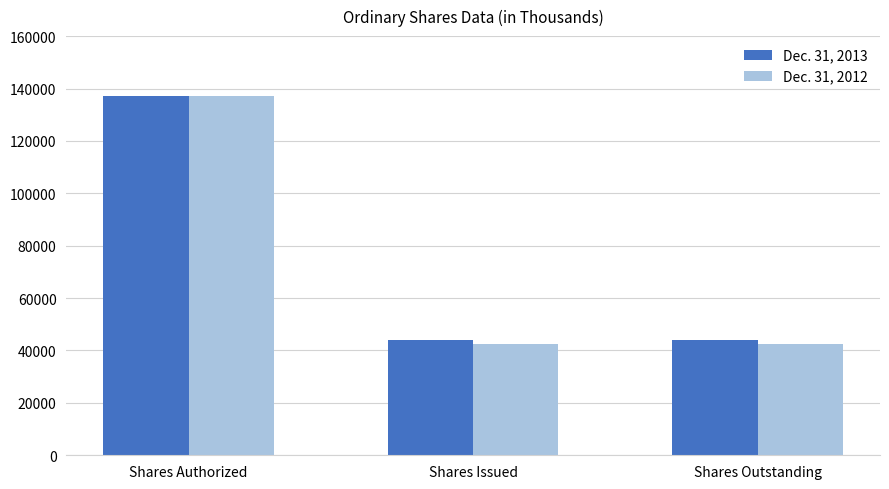

List the series in order of their overall mean, lowest first.

Dec. 31, 2012, Dec. 31, 2013